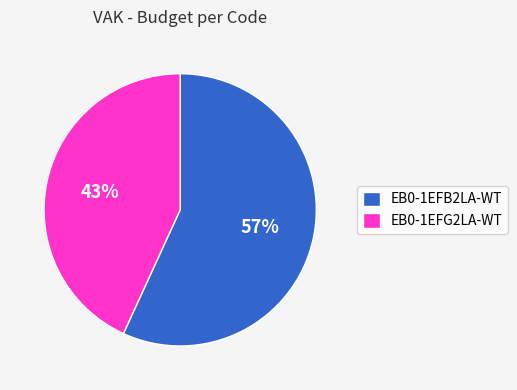

The EB0-1EFG2LA-WT slice represents 50% of the pie. True or false?

False